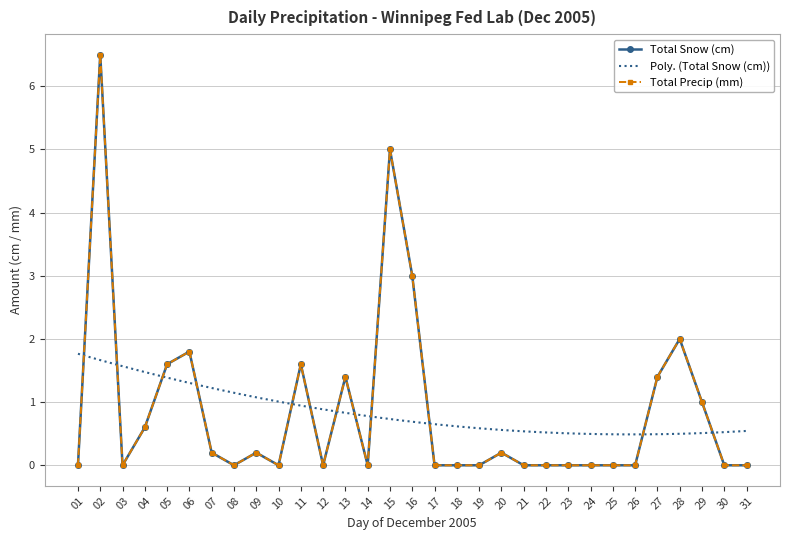

Which category has the highest value in the Total Precip (mm) series?

02